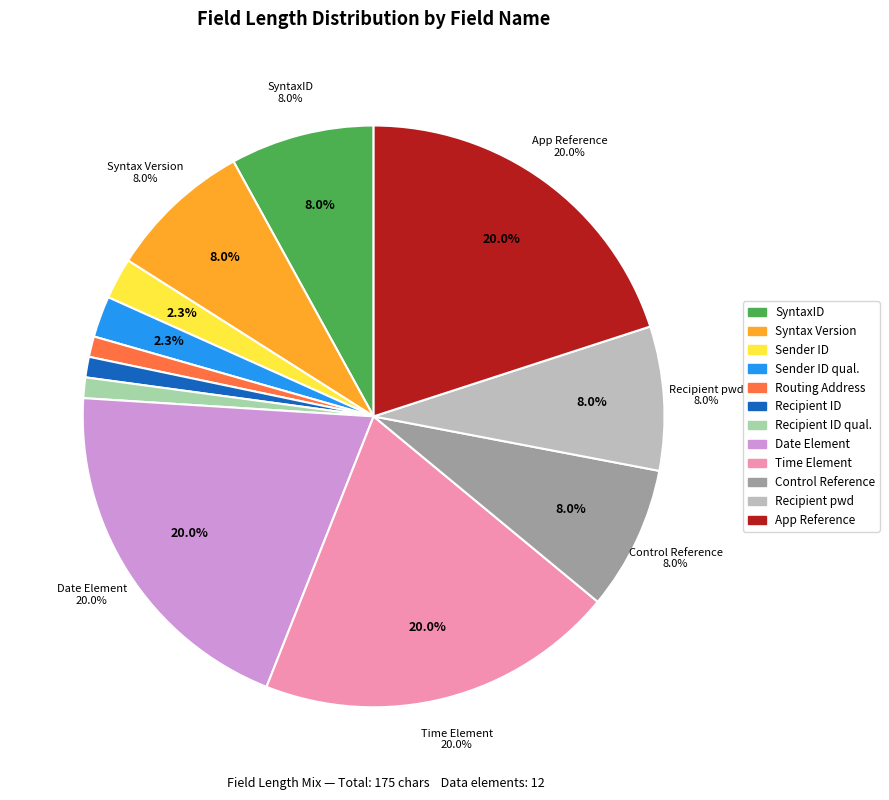

How much of the chart is everything except Syntax Version?

92.0%